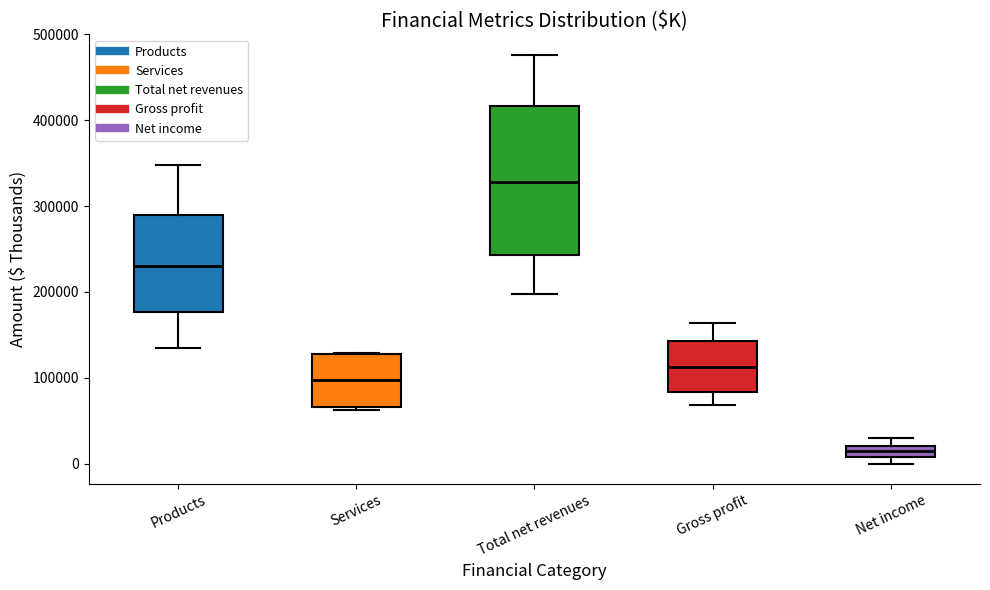

Which box's median line is the lowest?

Net income